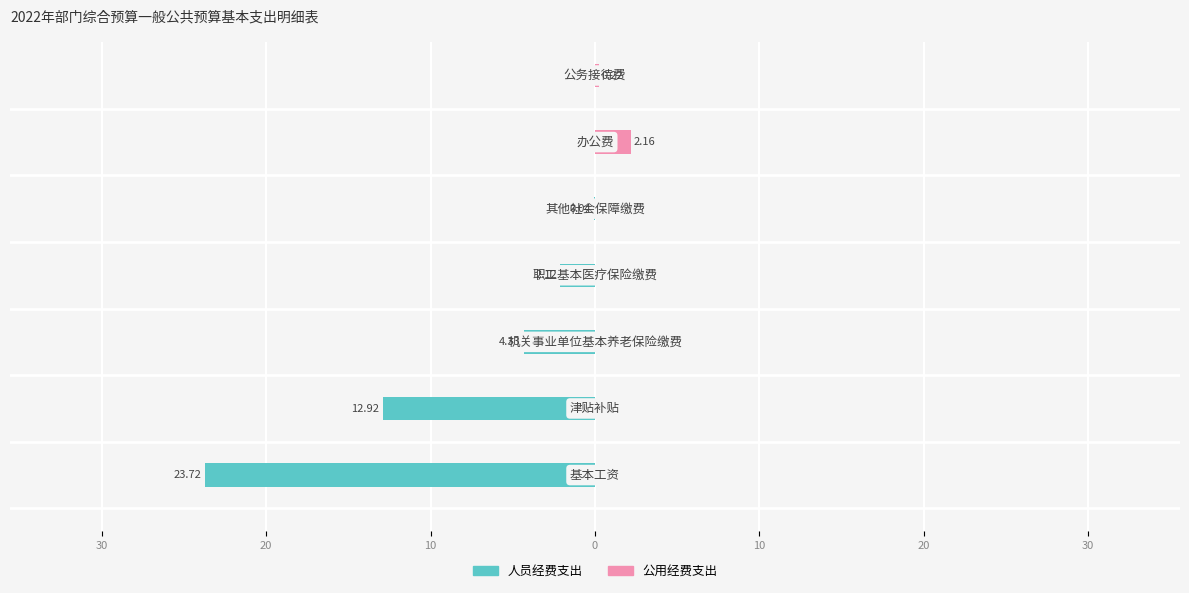

How many data points does each series have?

7